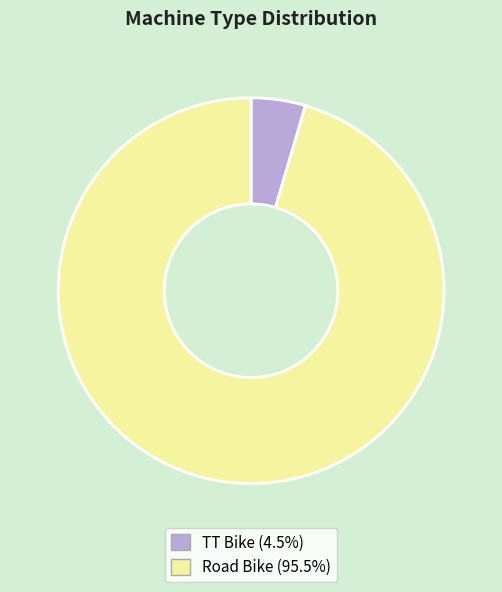

Rank the categories by value from highest to lowest.

Road Bike, TT Bike